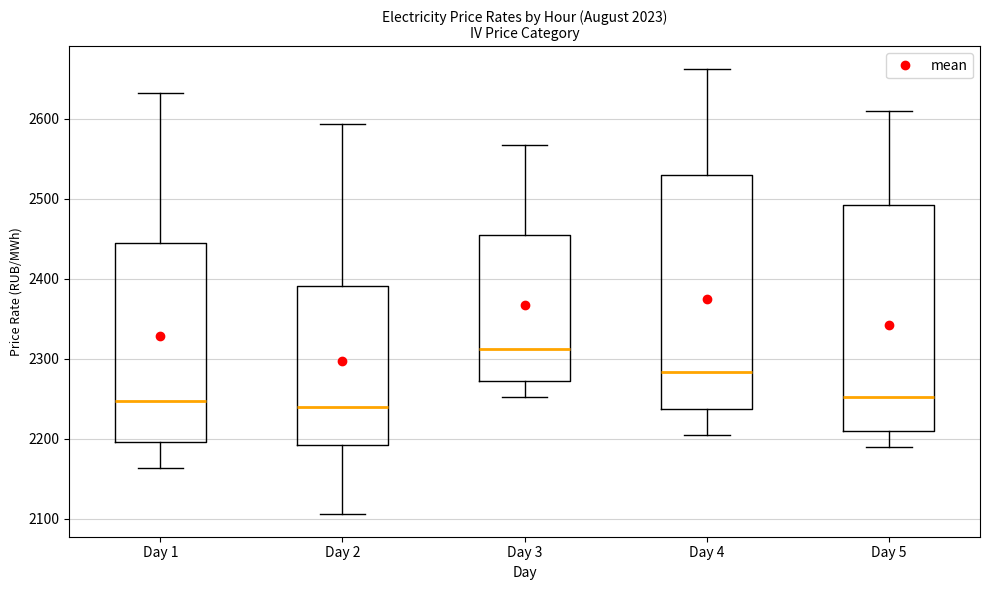

Where does the lower whisker of the box for Day 2 end on the y-axis? The values are not printed on the chart, so give them approximately, as read against the axis.

2110